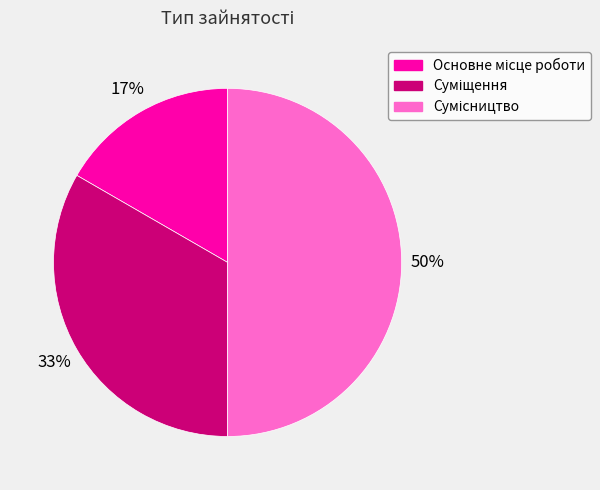

To the nearest percent, what is the difference between the largest and smallest slice percentages?

33%